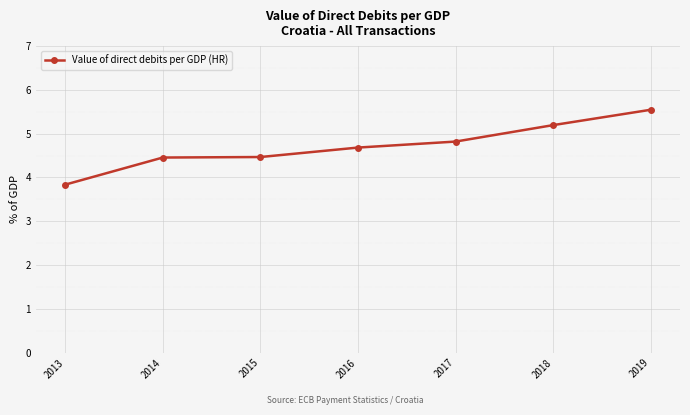

What is the ratio of the value at 2018 to the value at 2016?

1.1